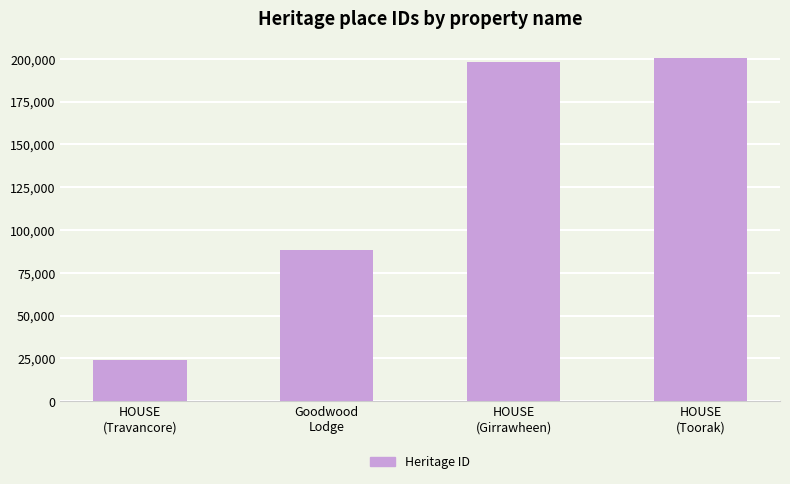

What is the smallest value displayed?

23859